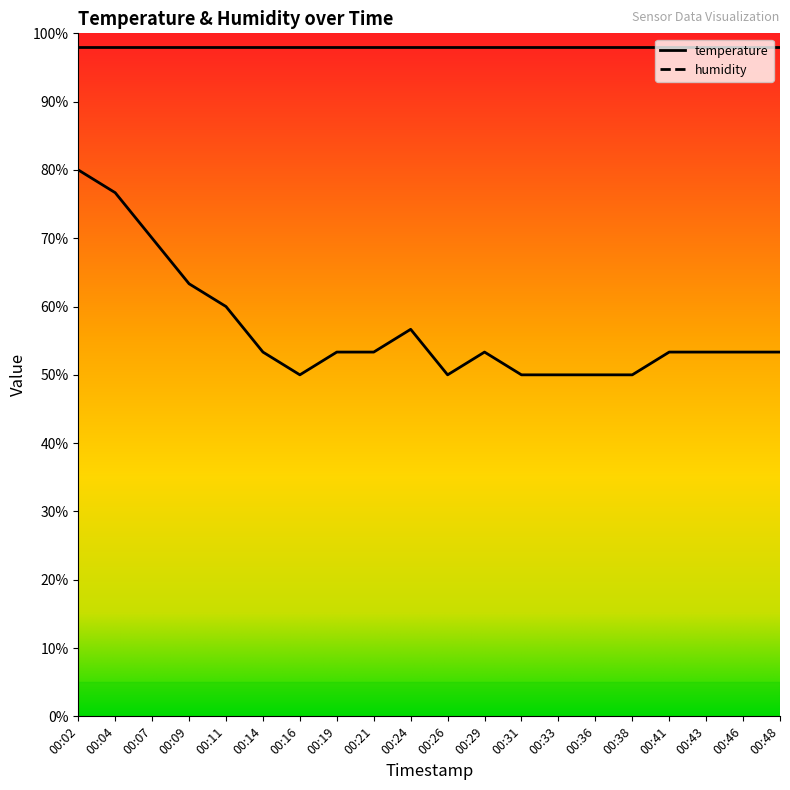

List the labels in order of value, smallest first.

00:16, 00:26, 00:31, 00:33, 00:36, 00:38, 00:14, 00:19, 00:21, 00:29, 00:41, 00:43, 00:46, 00:48, 00:24, 00:11, 00:09, 00:07, 00:04, 00:02